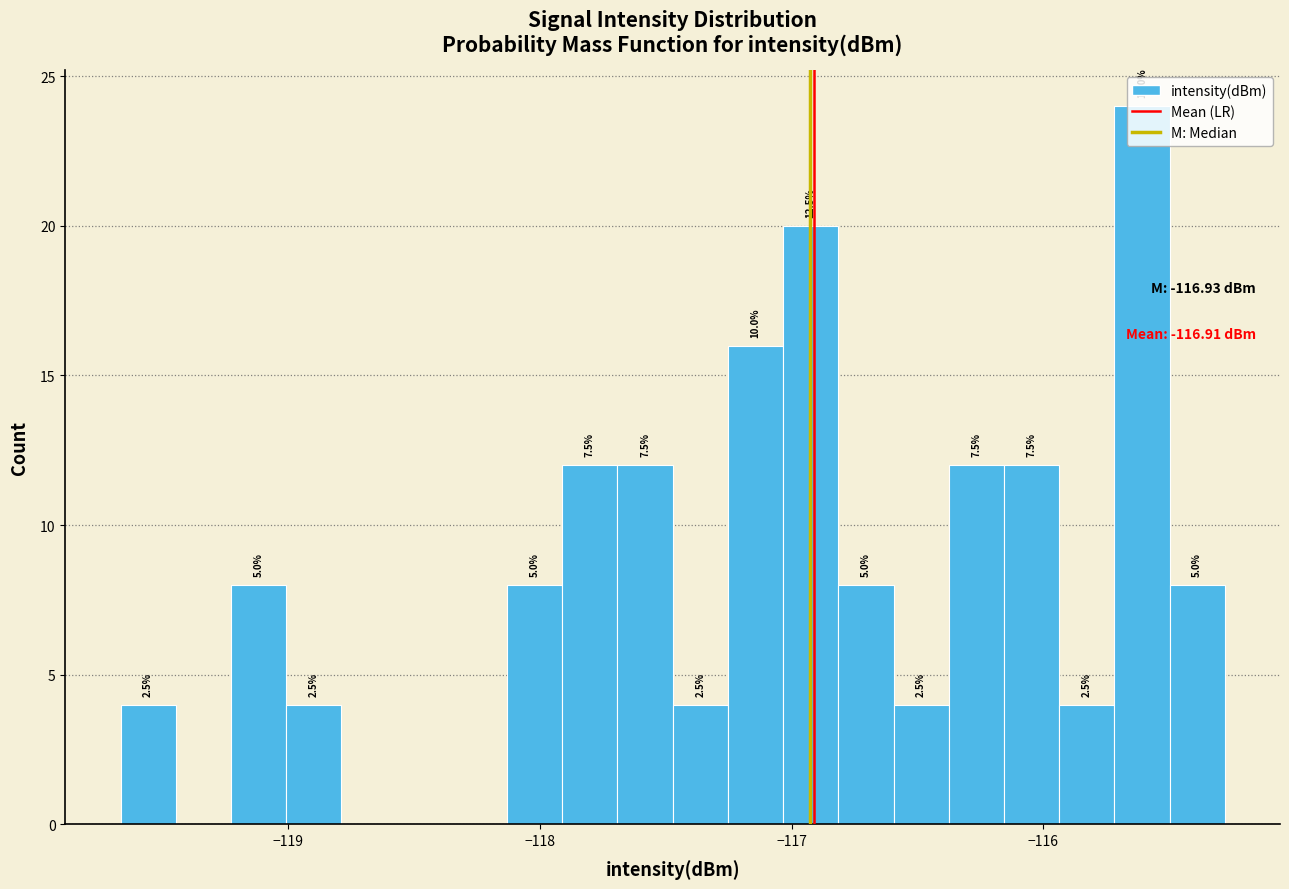

Read against the x-axis, roughly where is the centre of the tallest bar?

-115.6